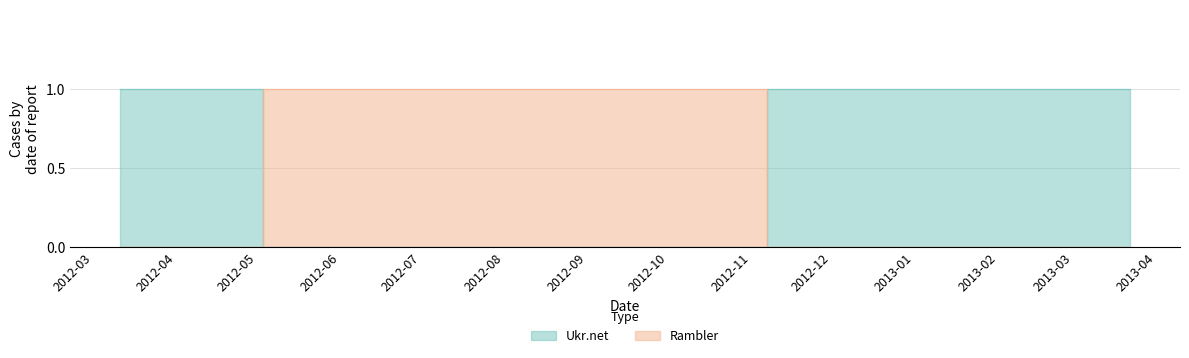

Between 2012-06-25 and 2013-03-22, which series saw the biggest shift?

Ukr.net